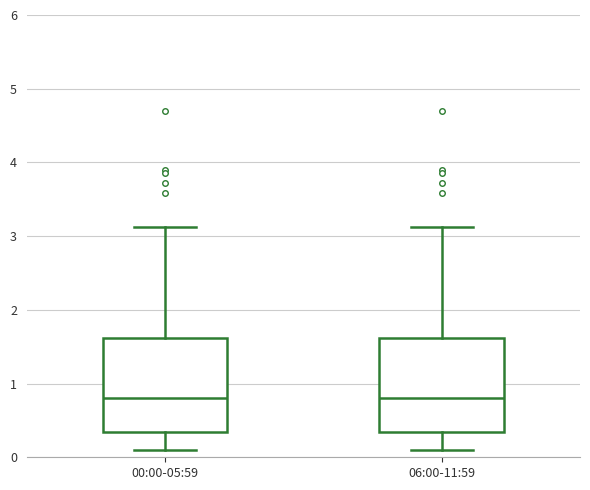

Reading left to right, read every box against the y-axis: the position of its median line, the range the box covers, and the ends of its whiskers. The values are not printed on the chart, so give them approximately, as read against the axis.

00:00-05:59: median 0.8, box 0.3 to 1.6, whiskers 0.1 to 3.1
06:00-11:59: median 0.8, box 0.3 to 1.6, whiskers 0.1 to 3.1